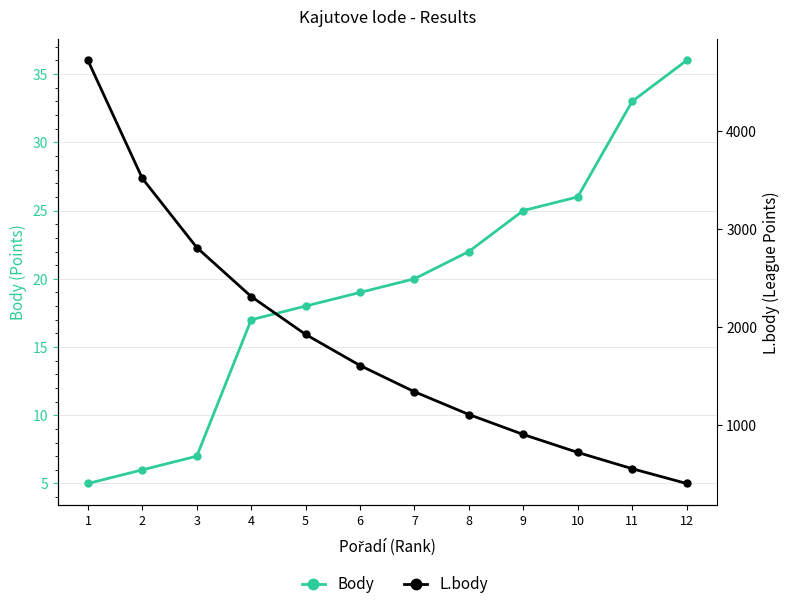

Is this an area chart (filled region under the line)?

No